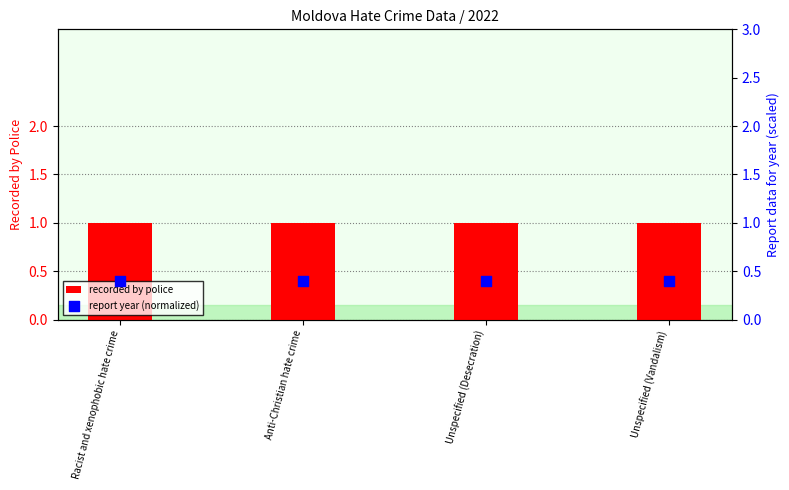

What are all the series names shown in the legend?

recorded by police, report year (normalized)